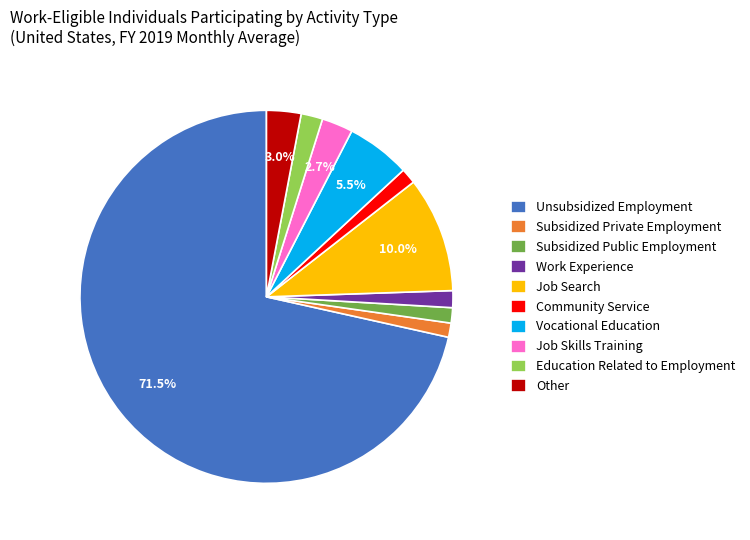

The Subsidized Public Employment slice represents 1% of the pie. True or false?

True